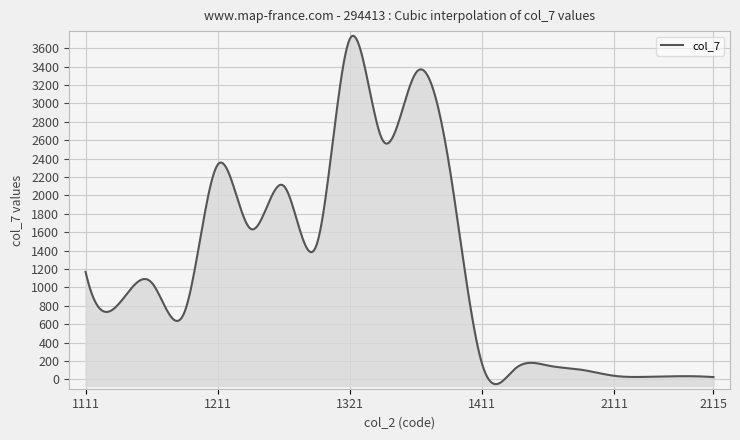

Which label corresponds to the smallest value in the chart?

2115